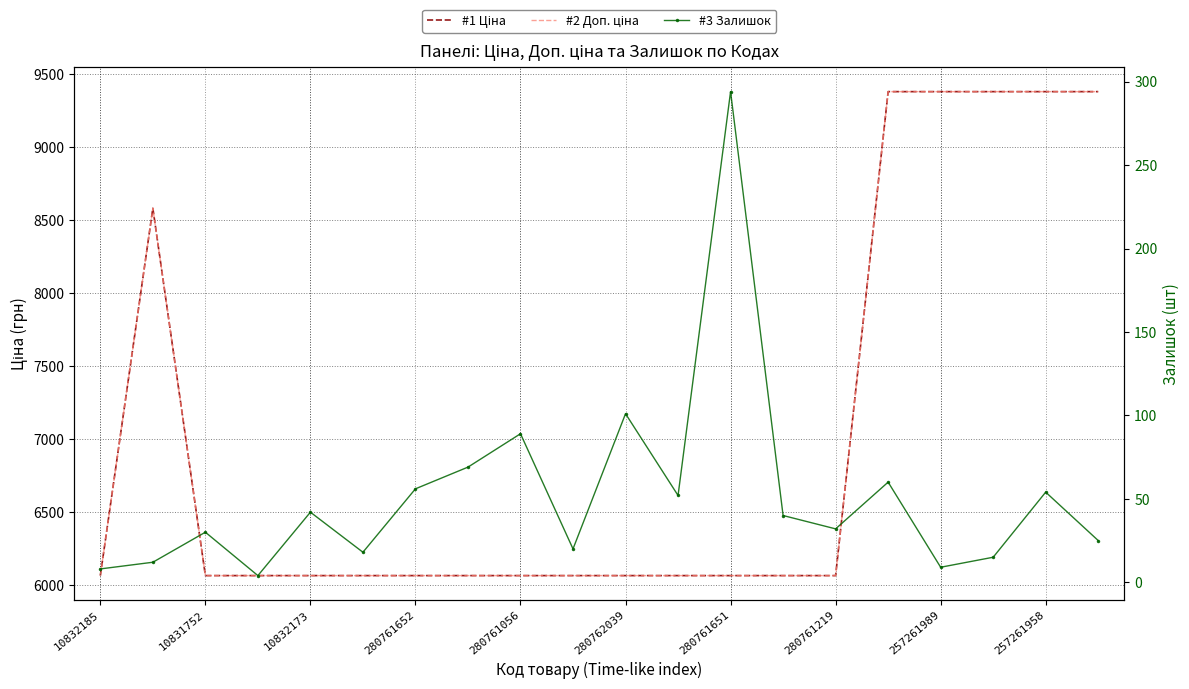

True or false: #1 Ціна and #2 Доп. ціна cross at least once.

False